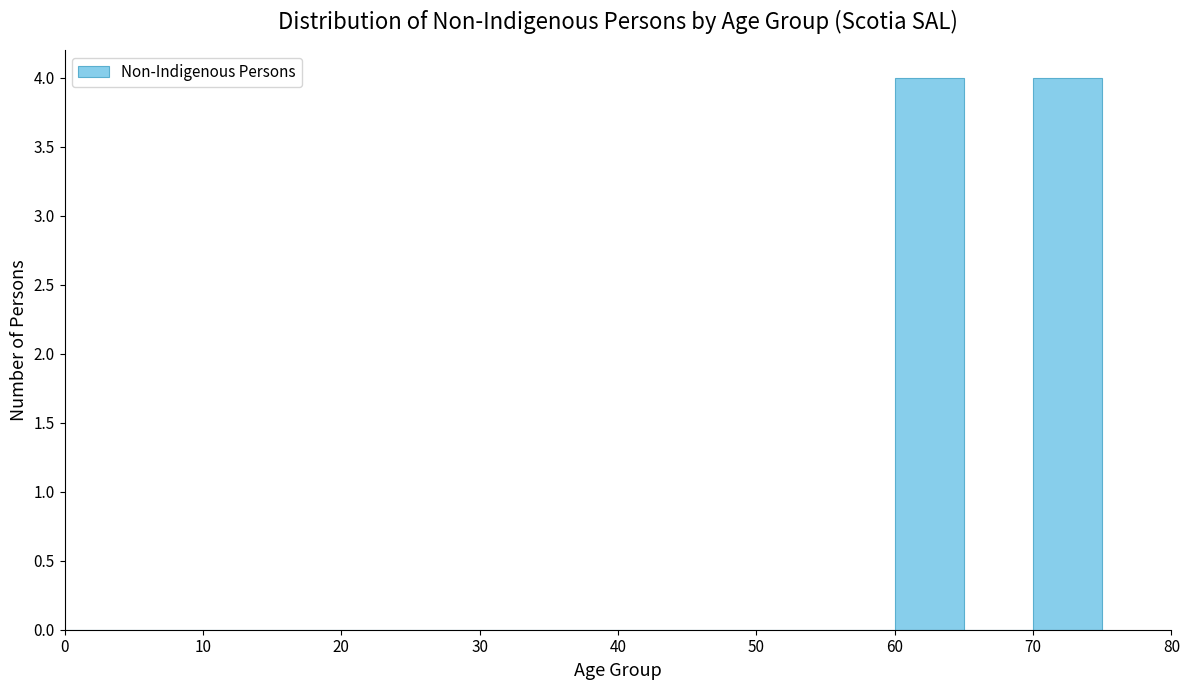

Reading left to right, list every bar in this chart as the range it spans on the x-axis followed by its height. The values are not printed on the chart, so give them approximately, as read against the axis.

0 to 5: 0
5 to 10: 0
10 to 15: 0
15 to 20: 0
20 to 25: 0
25 to 30: 0
30 to 35: 0
35 to 40: 0
40 to 45: 0
45 to 50: 0
50 to 55: 0
55 to 60: 0
60 to 65: 4
65 to 70: 0
70 to 75: 4